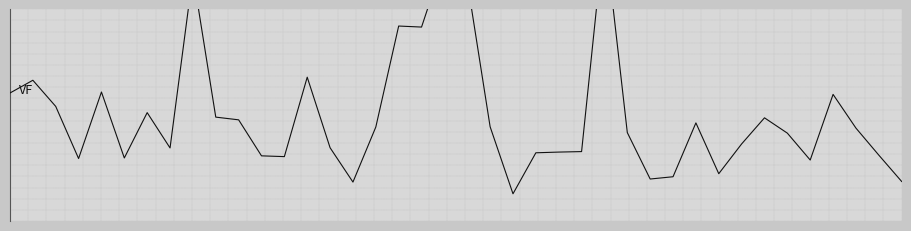

What is the difference between the maximum and minimum values?

1.2